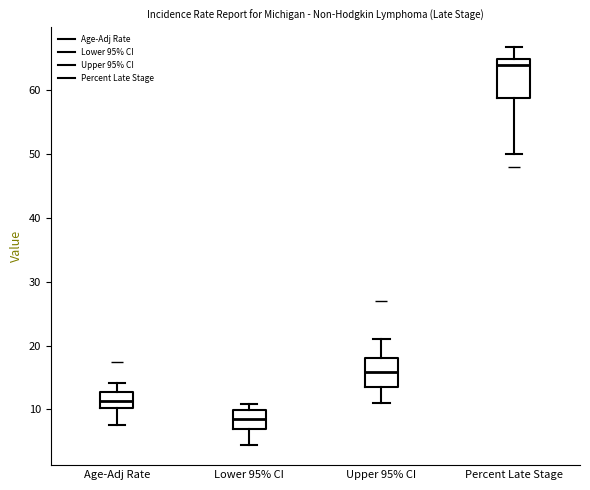

Comparing the boxes themselves (not the whiskers), which one is the tallest?

Percent Late Stage